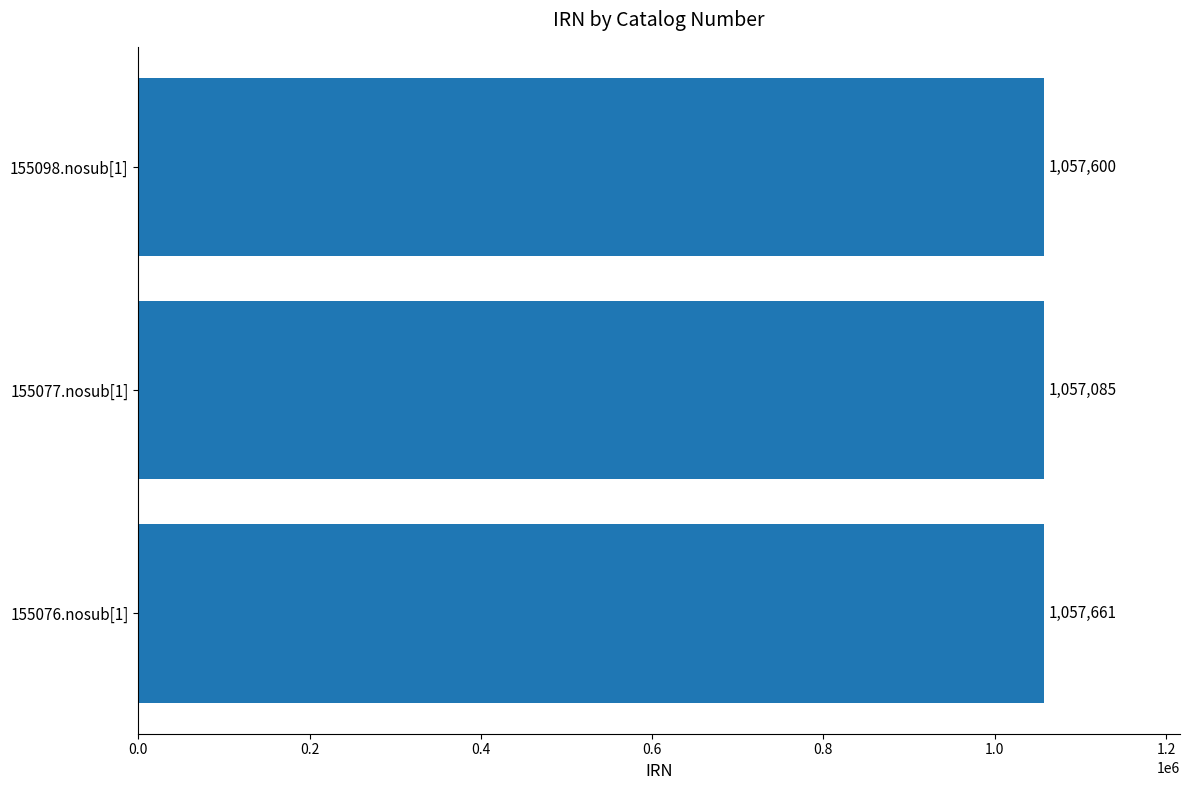

Where is the data nearest to the value 1057373?

155098.nosub[1]